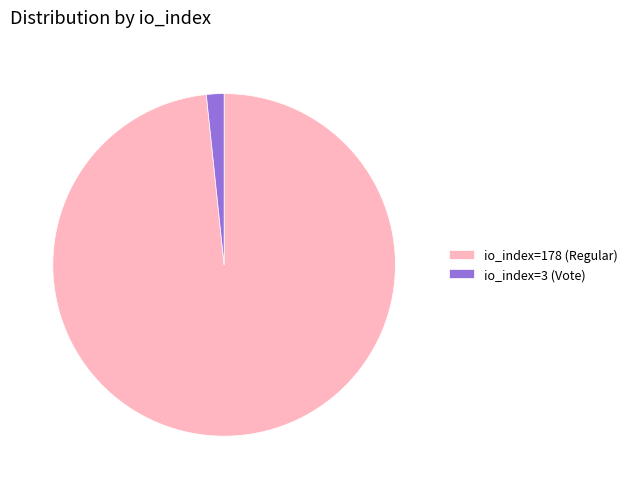

Rank the categories by value from highest to lowest.

io_index=178 (Regular), io_index=3 (Vote)